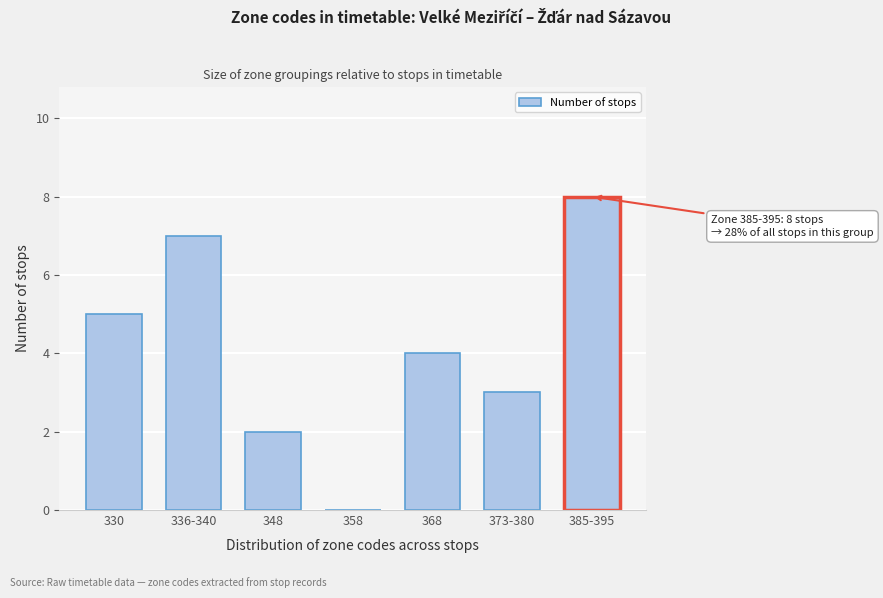

Reading right to left, list all the values displayed in this chart.

385-395=8	373-380=3	368=4	358=0	348=2	336-340=7	330=5